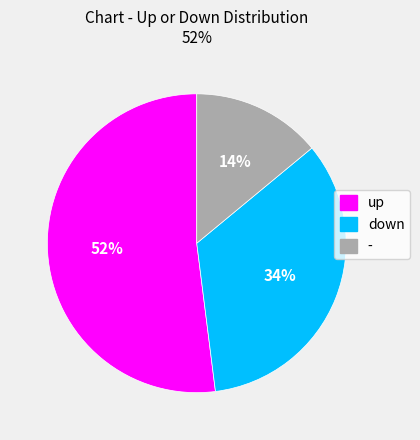

What percentage is the down slice, to the nearest percent?

34%